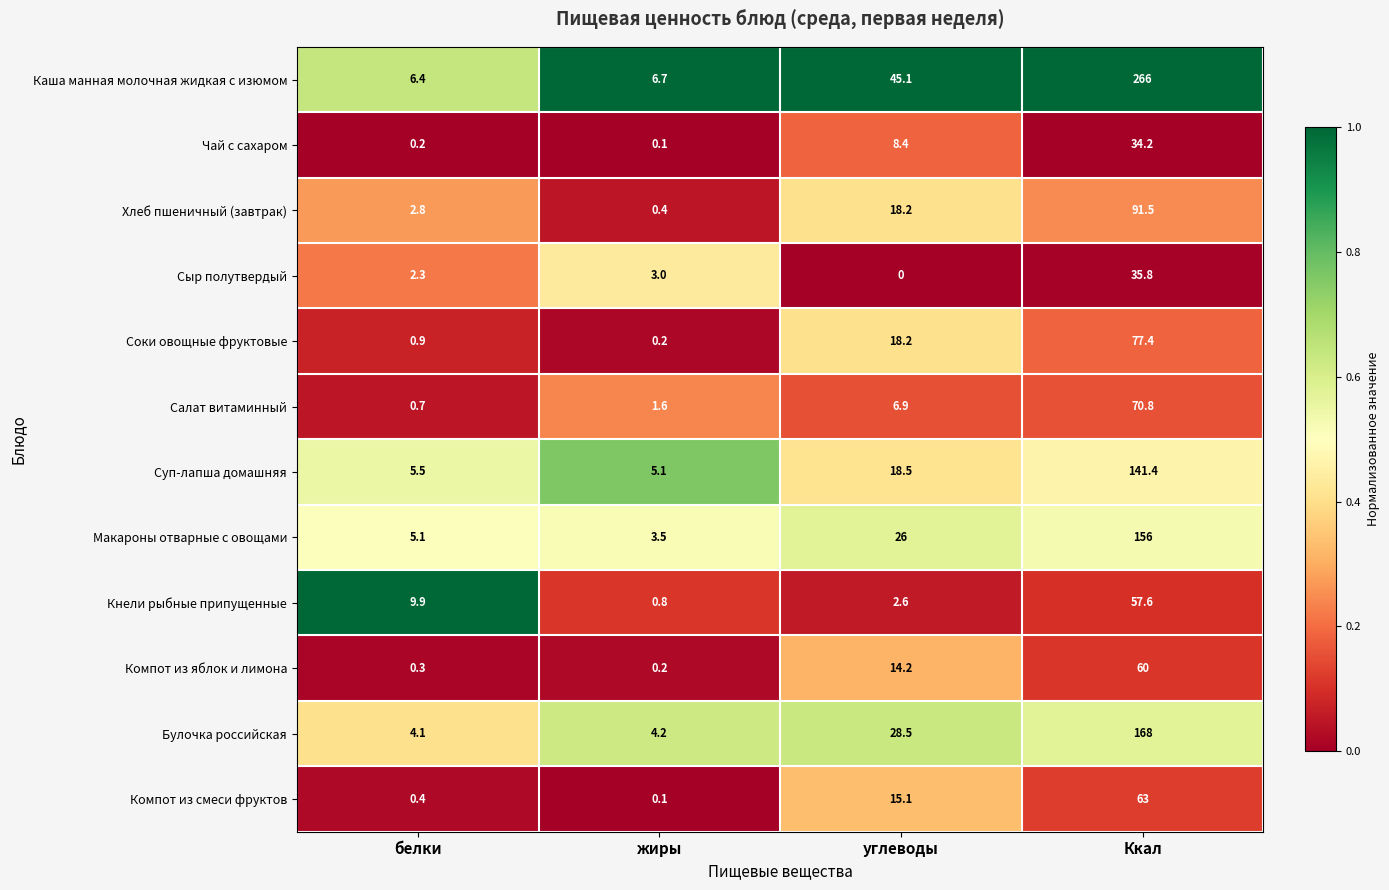

Which series changed the most between белки and жиры?

Кнели рыбные припущенные